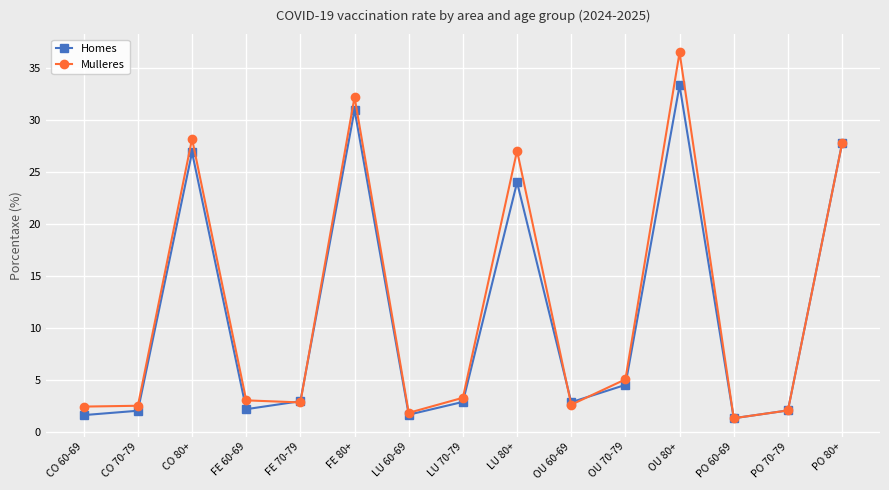

How many interior local valleys does the Homes series have?

4